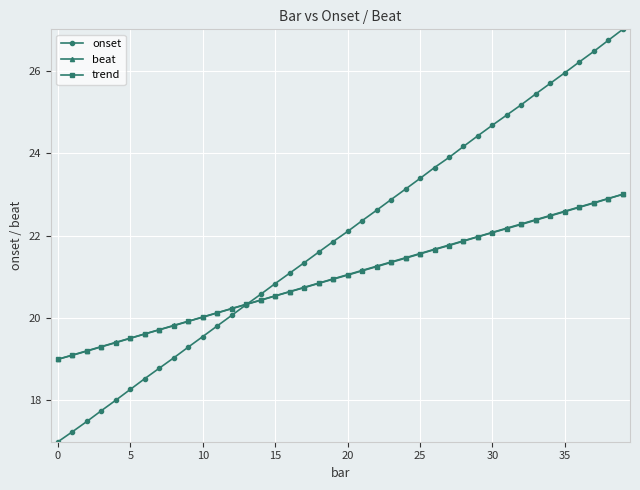

True or false: onset has more than 0 interior local peaks.

False